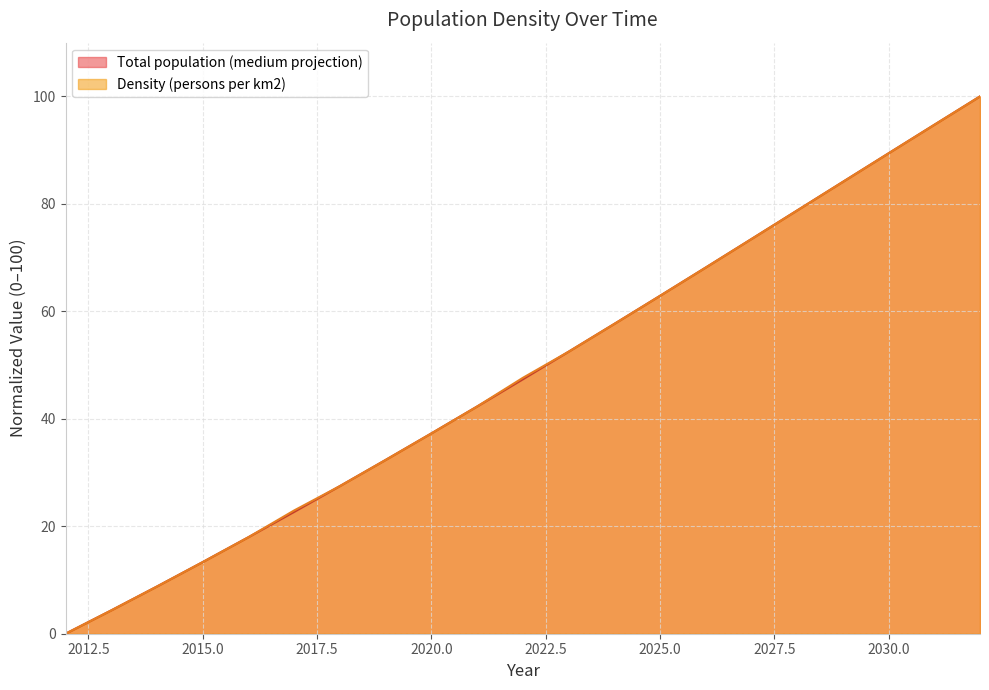

At how many categories does at least one series exceed 49?

10